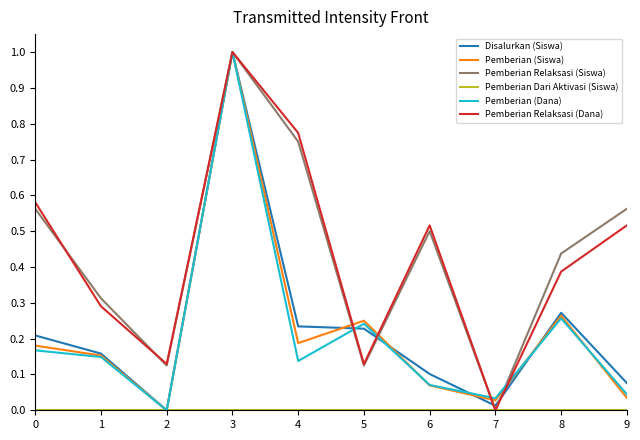

Where is Pemberian (Dana) nearest to the value 0?

2